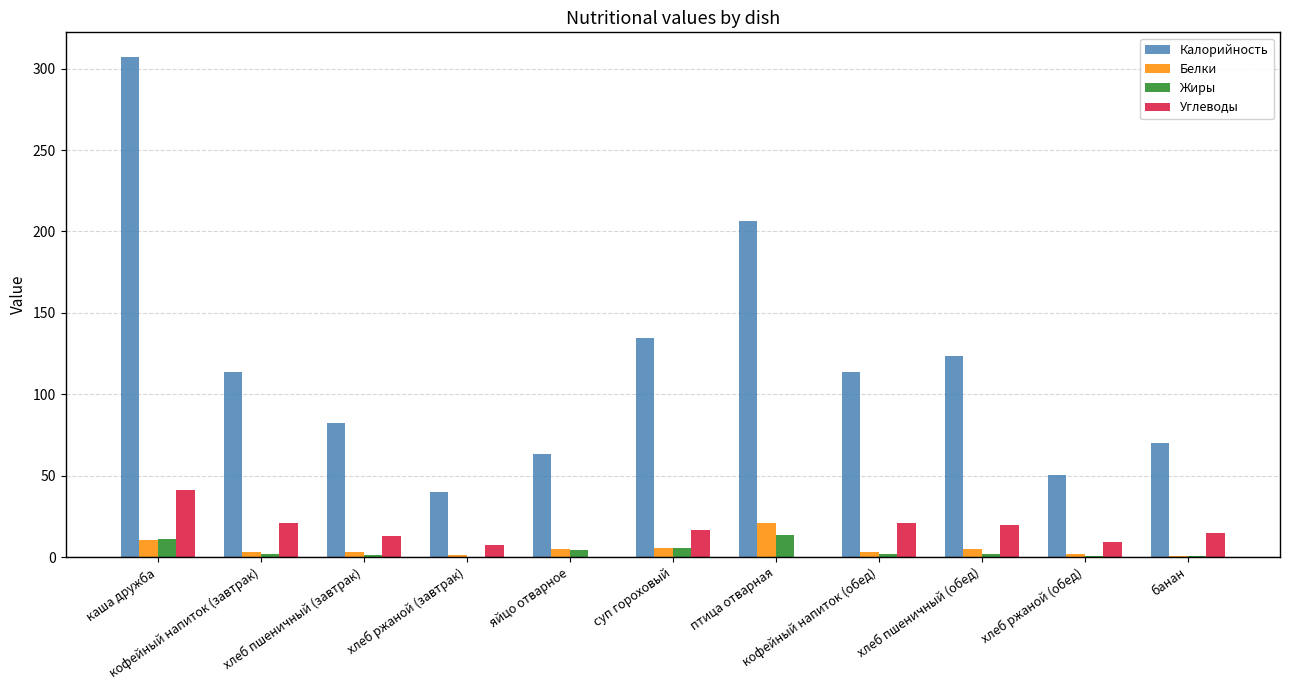

What is the greatest value displayed?

307.0